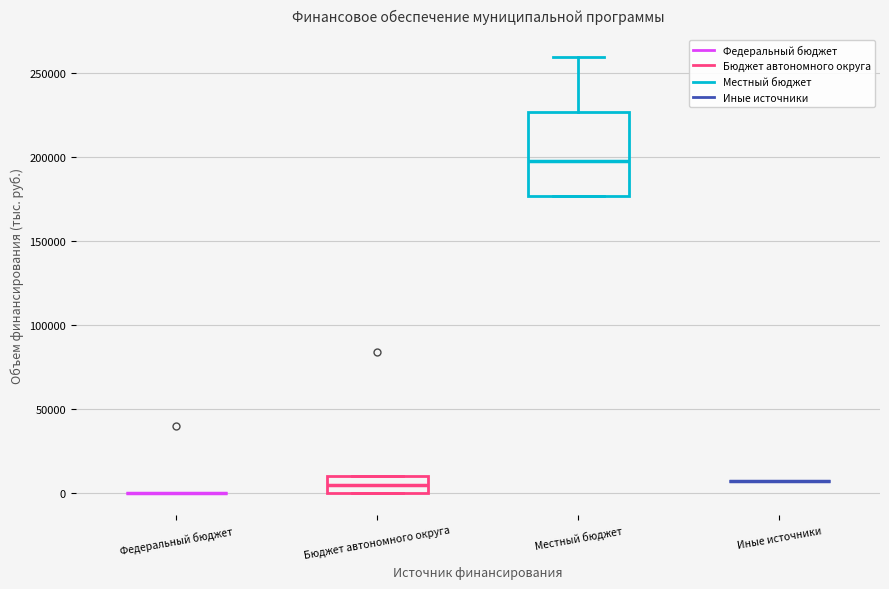

Reading left to right, transcribe this box plot: for each box, give where its median line is, the range the box spans, and where its two whiskers end, as read against the y-axis. The values are not printed on the chart, so give them approximately, as read against the axis.

Федеральный бюджет: box collapsed to a line at 0, whiskers 0 to 0
Бюджет автономного округа: median 5000, box 0 to 10000, whiskers 0 to 10000
Местный бюджет: median 200000, box 175000 to 225000, whiskers 175000 to 260000
Иные источники: box collapsed to a line at 5000, whiskers 5000 to 5000